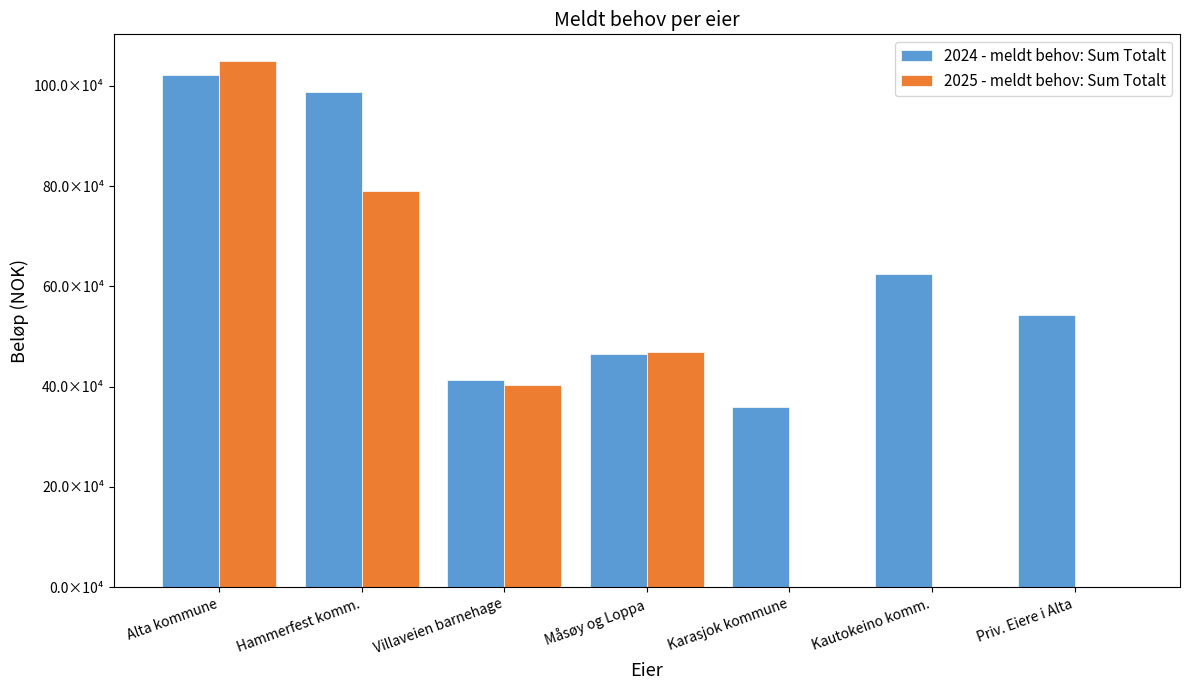

What are all the series names shown in the legend?

2024 - meldt behov: Sum Totalt, 2025 - meldt behov: Sum Totalt